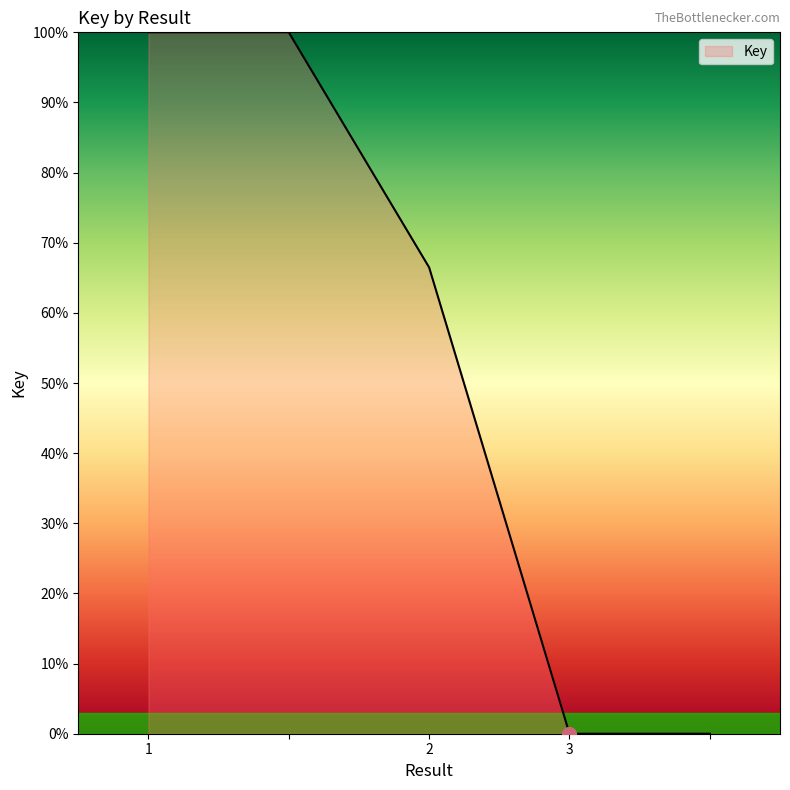

What is the difference between the maximum and minimum values?

100.0